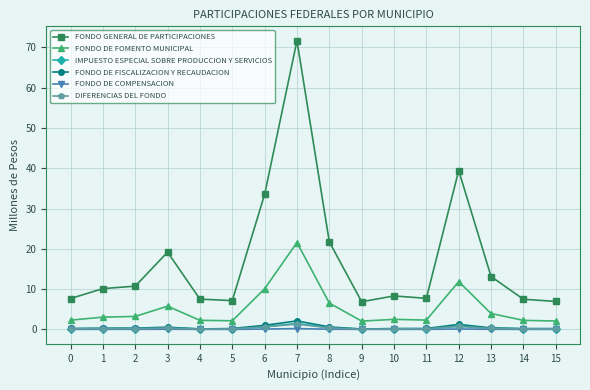

True or false: IMPUESTO ESPECIAL SOBRE PRODUCCION Y SERVICIOS has a value of 1.5 at 7.

True